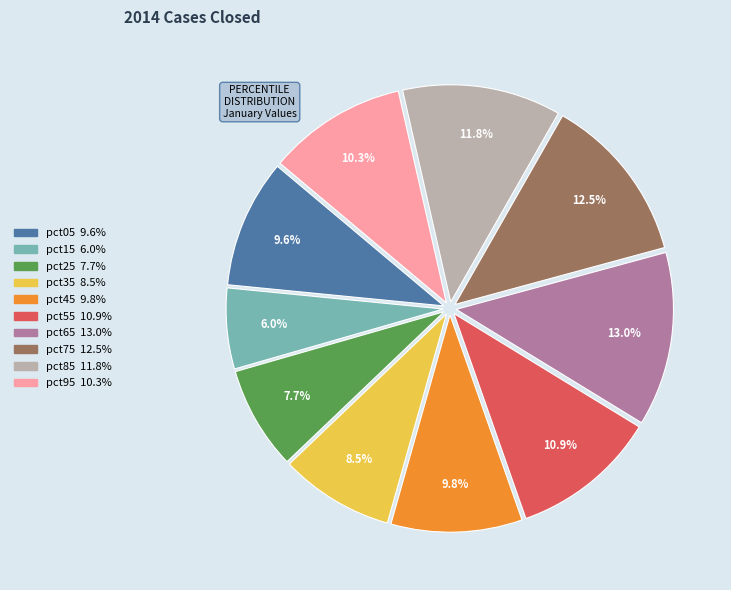

True or false: pct25 accounts for 8% of the total.

True